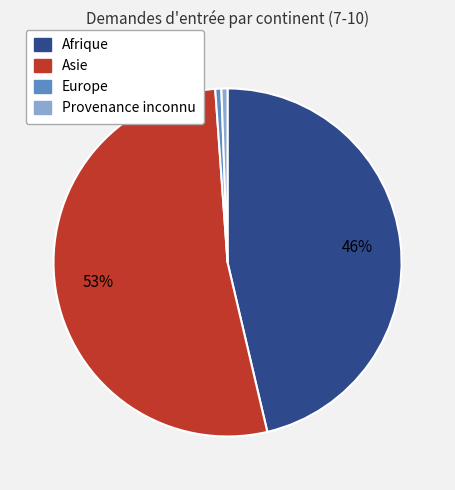

To the nearest percent, what is the average slice percentage?

25%